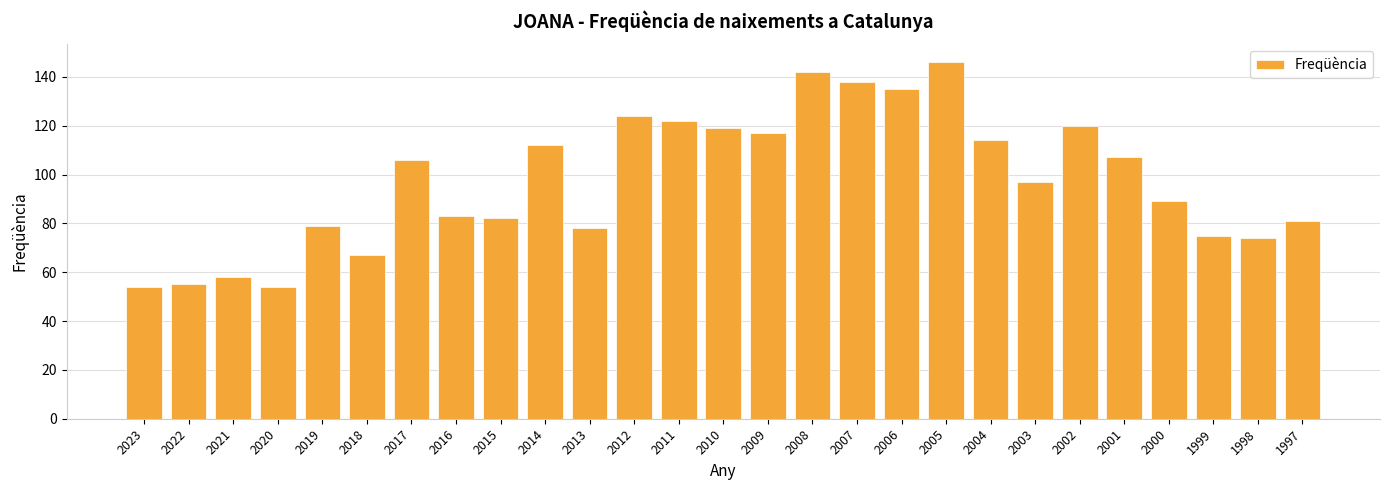

What is the sum of the values at 2022 and 2000?

144